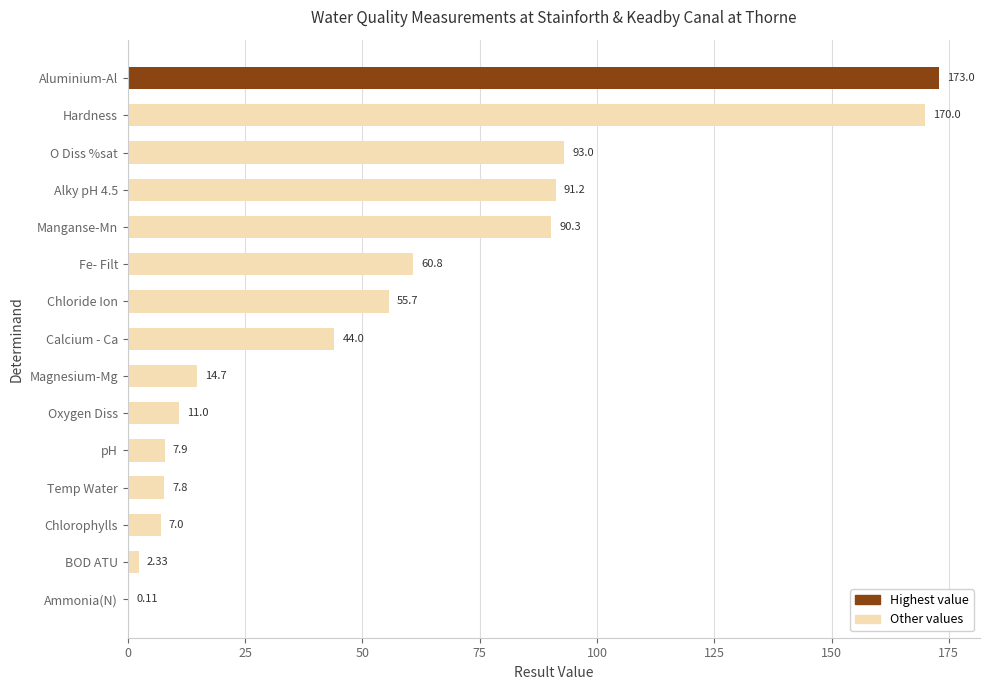

At which label is the value closest to 86?

Manganse-Mn